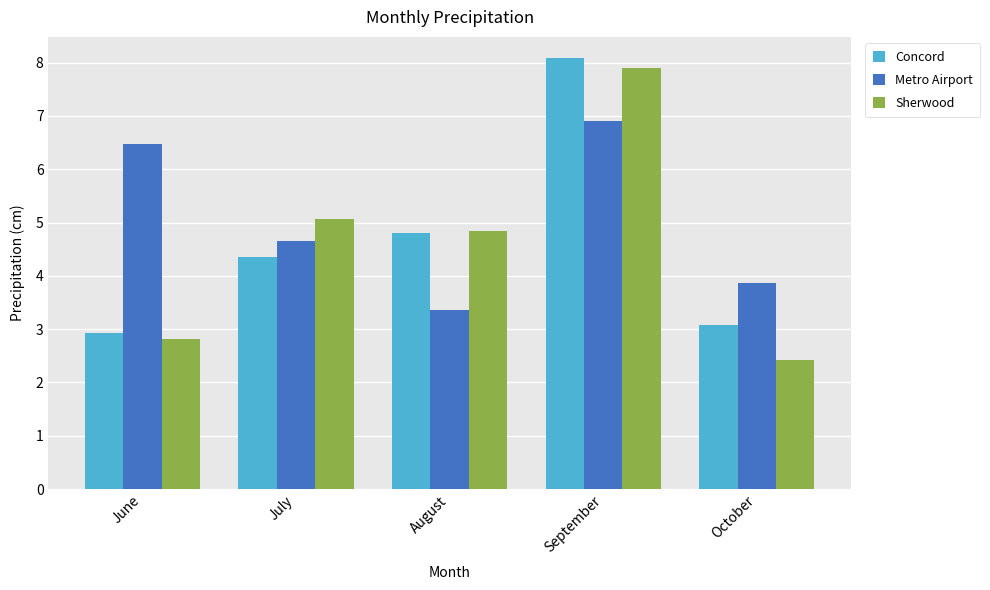

Rank the series at September from lowest to highest value.

Metro Airport, Sherwood, Concord